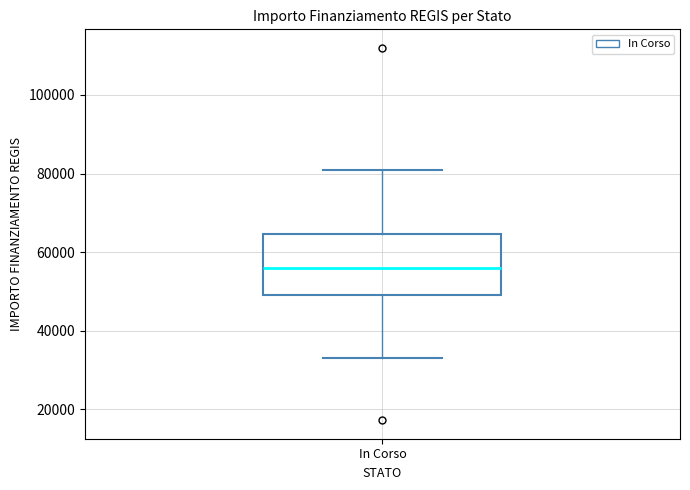

Read this box plot against the y-axis: the position of the median line, the range covered by the box, and the ends of both whiskers. The values are not printed on the chart, so give them approximately, as read against the axis.

median 56000, box 50000 to 64000, whiskers 32000 to 80000